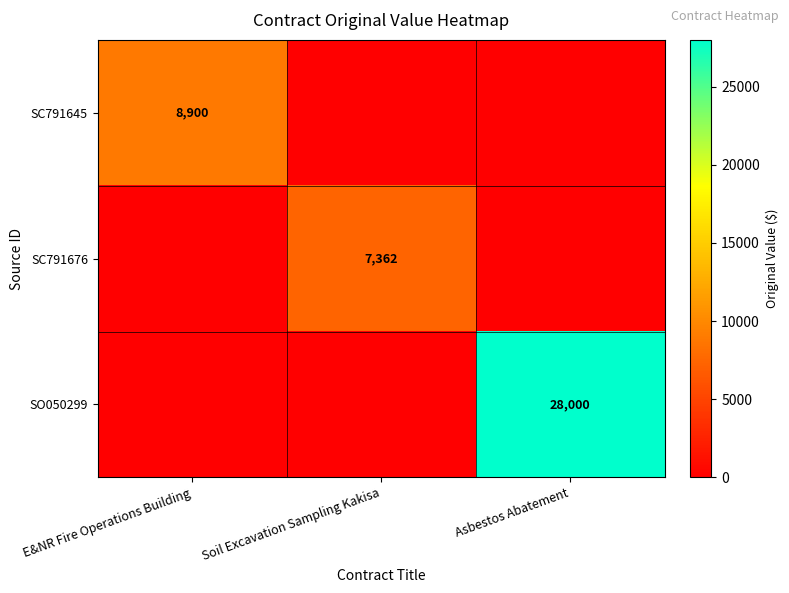

How many positive values does the SC791676 series have?

1